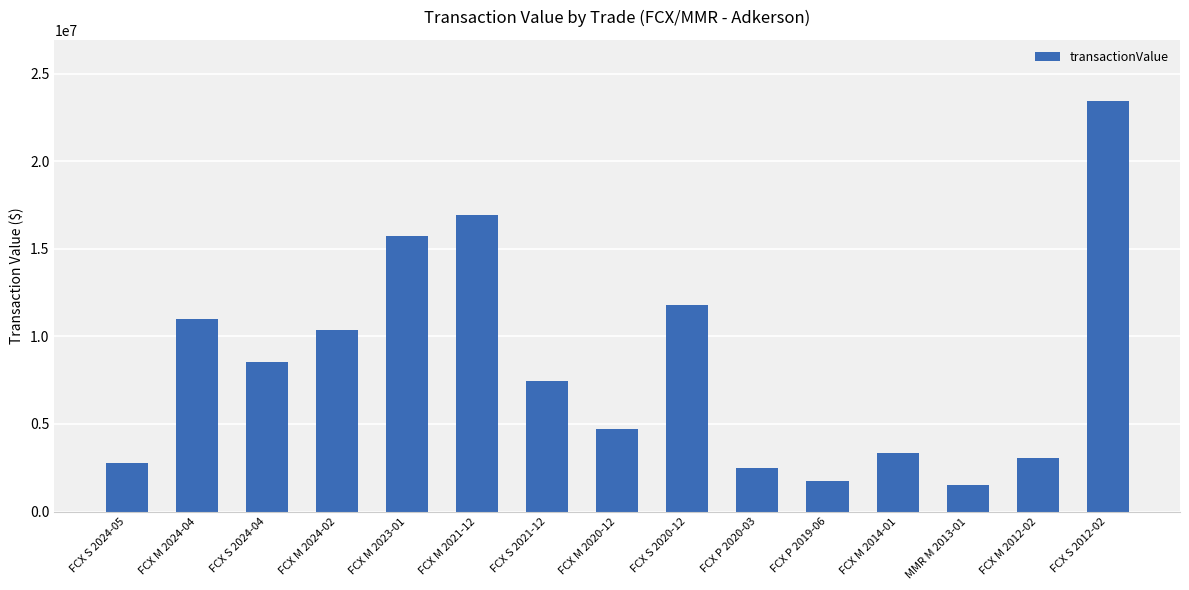

Reading left to right, transcribe all the data shown in this chart.

2781118	11008400	8557014	10364900	15754500	16907804	7441296	4719750	11776856	2505725	1744080	3355560	1503000	3073750	23411127